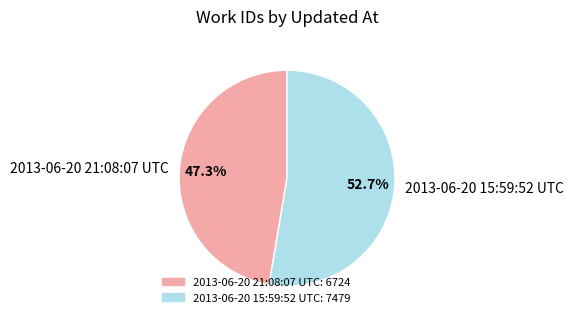

Is it true that 2013-06-20 21:08:07 UTC is 47% of the pie?

True